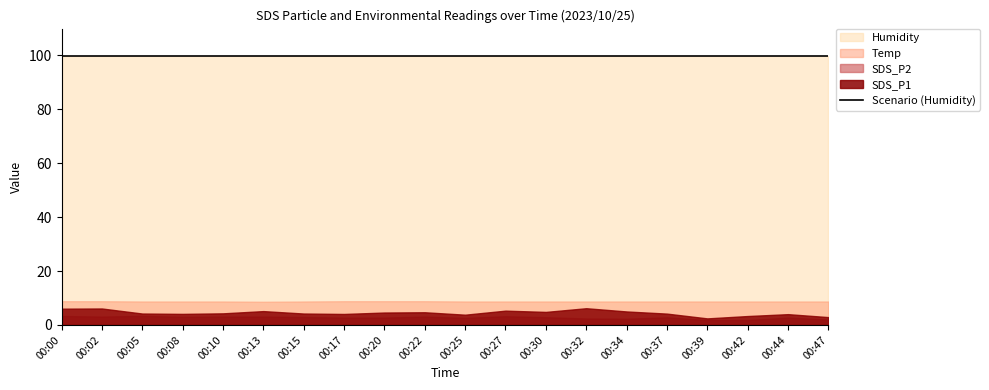

At which label is SDS_P1 closest to 4?

00:44